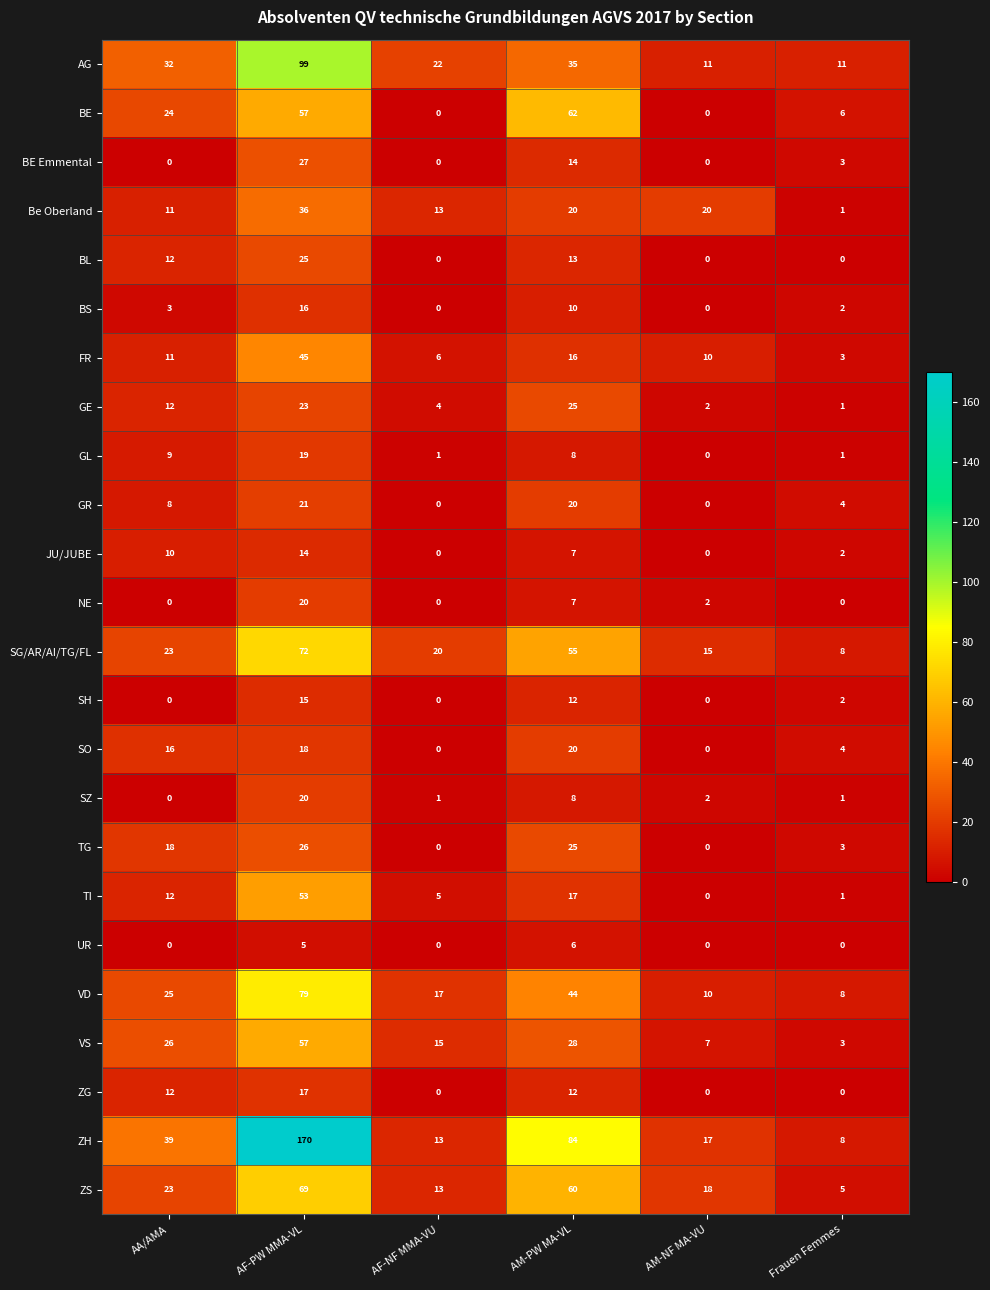

How many UR values are between 0 and 5?

5